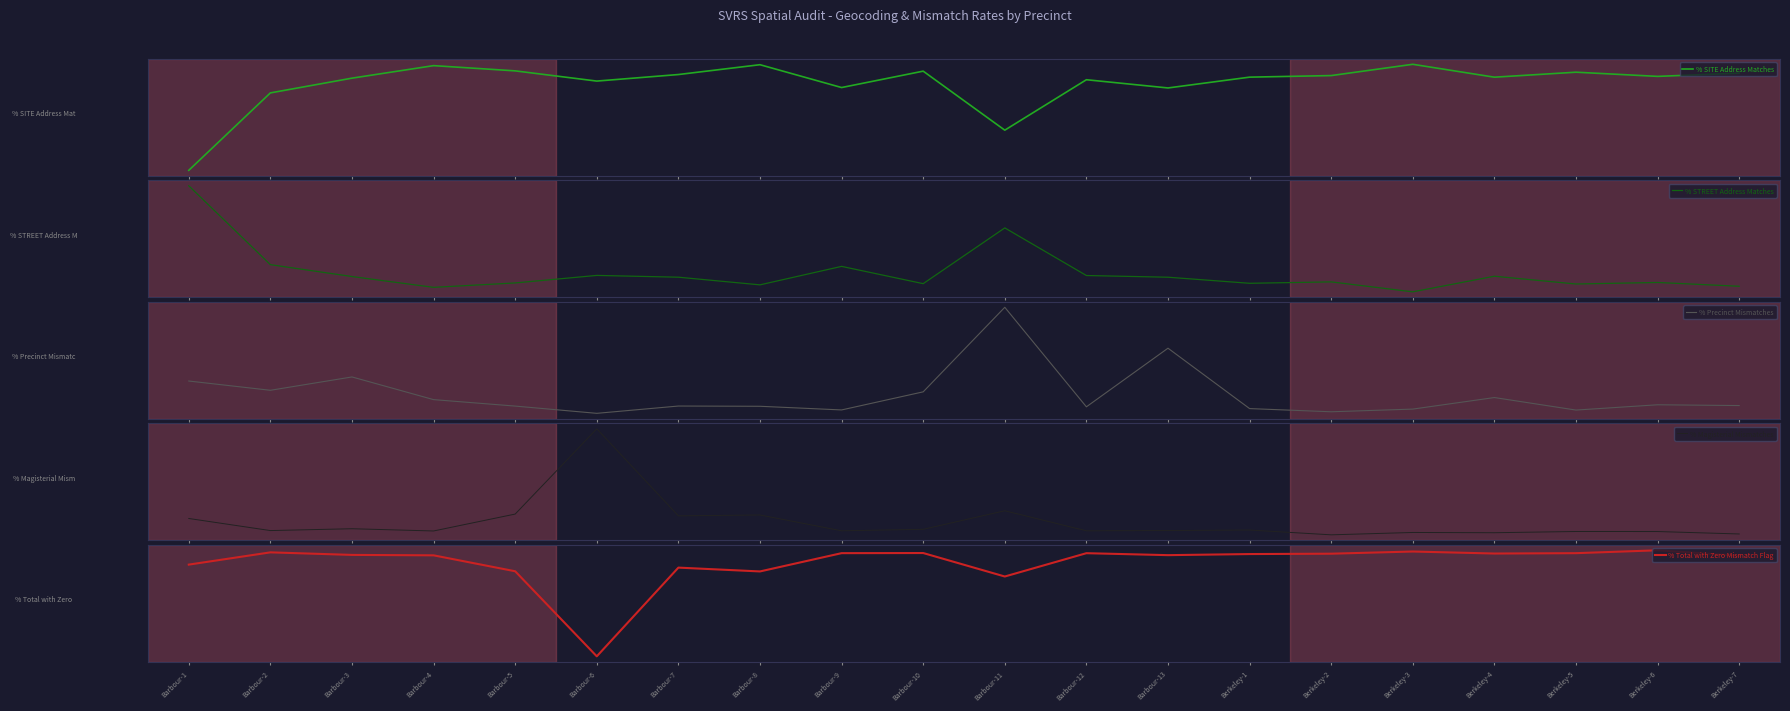

Which label corresponds to the largest value in the chart?

Berkeley-6